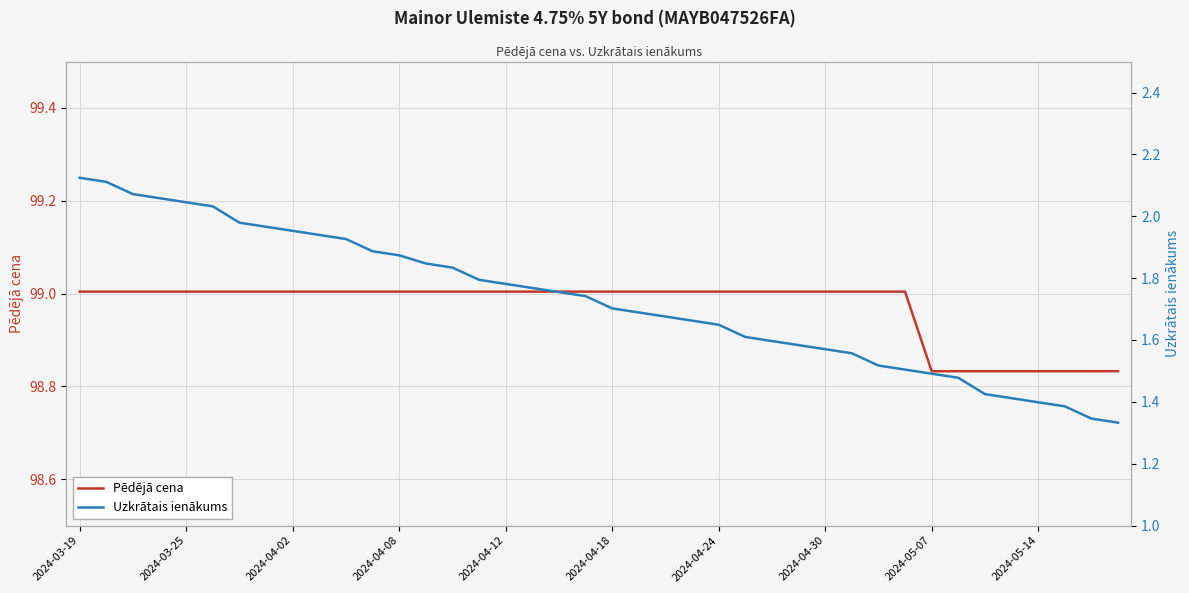

What is the difference between the maximum and second lowest values in the Pēdējā cena series?

0.2